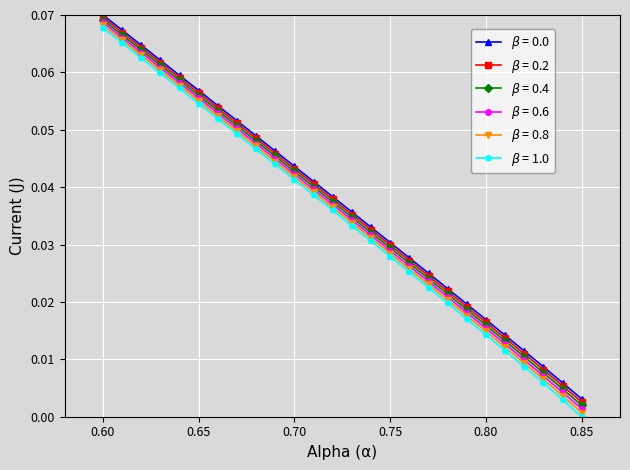

At which category is the sum across all series the highest?

0.60